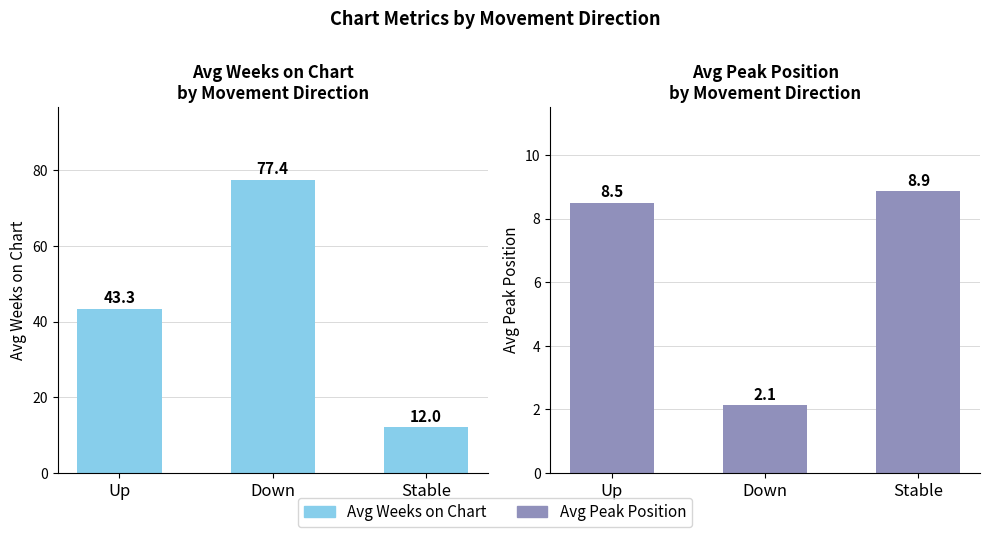

Is it true that Avg Peak Position equals 12.6 at Up?

False